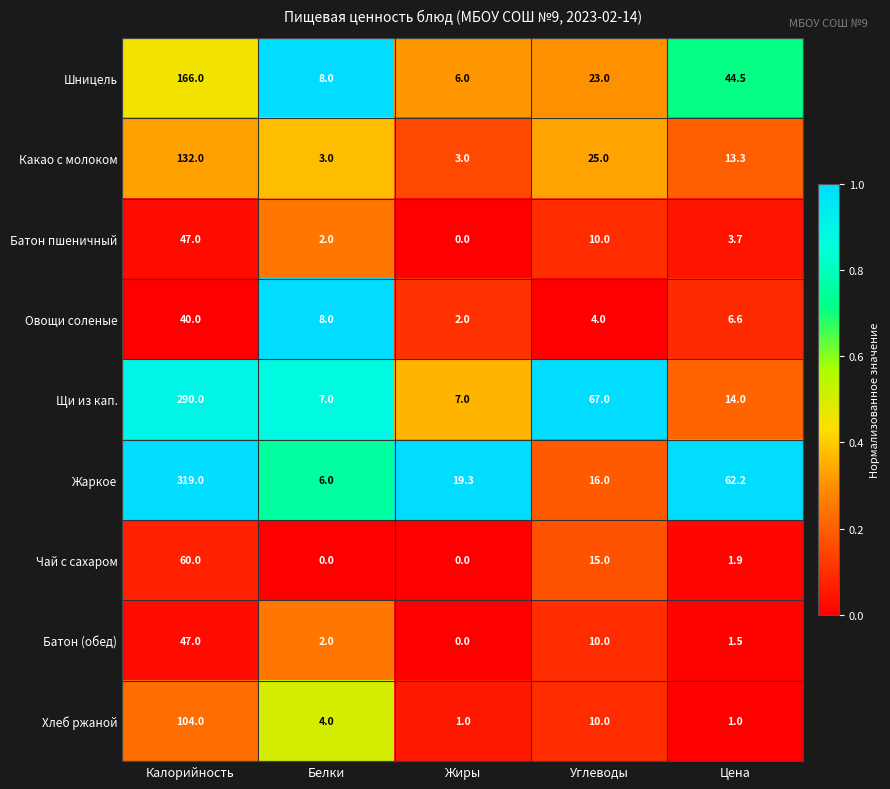

Rank the categories by Шницель value from lowest to highest.

Жиры, Белки, Углеводы, Цена, Калорийность